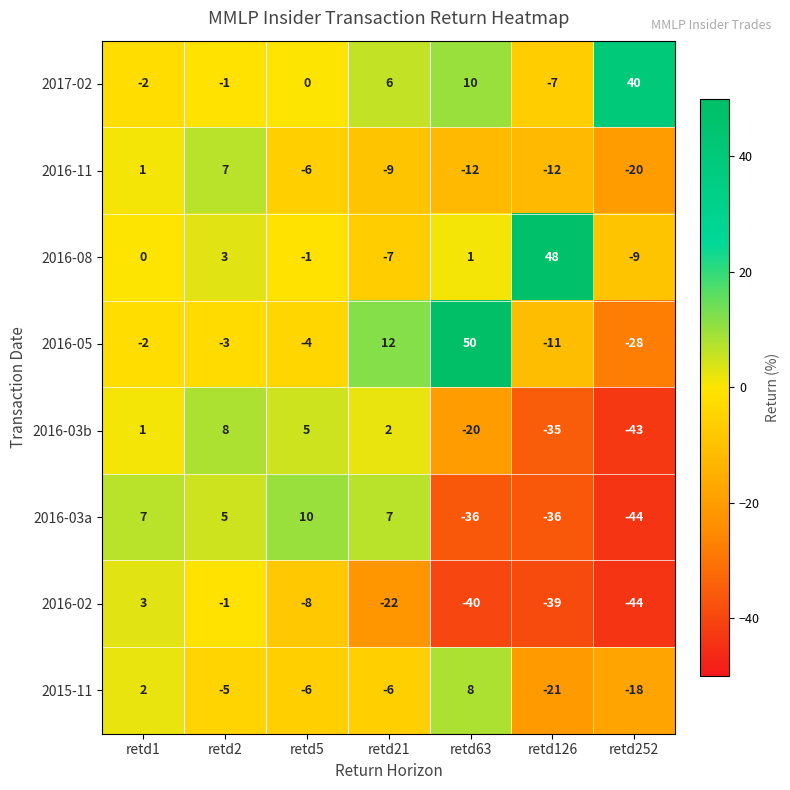

Which category has the highest value across all series?

retd63